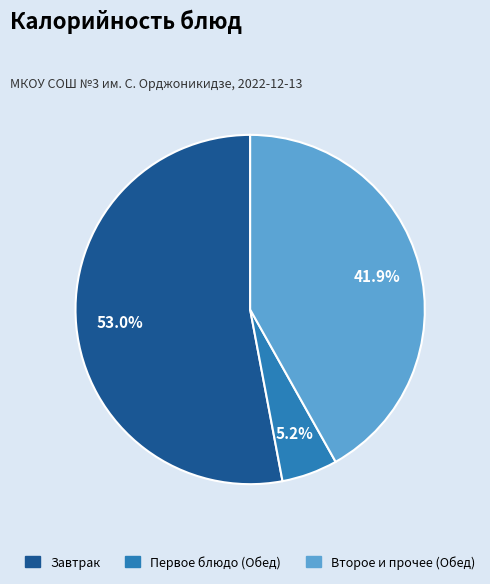

To the nearest percent, what is the difference between the largest and smallest slice percentages?

48%